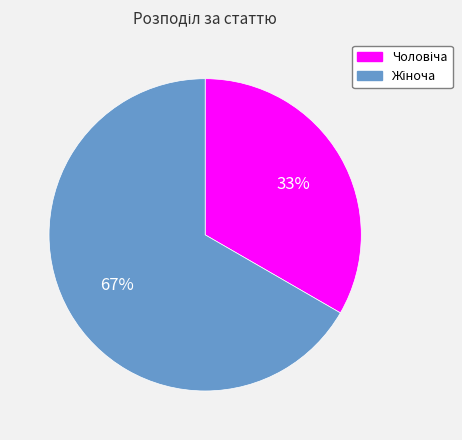

To the nearest percent, what is the average slice percentage?

50%